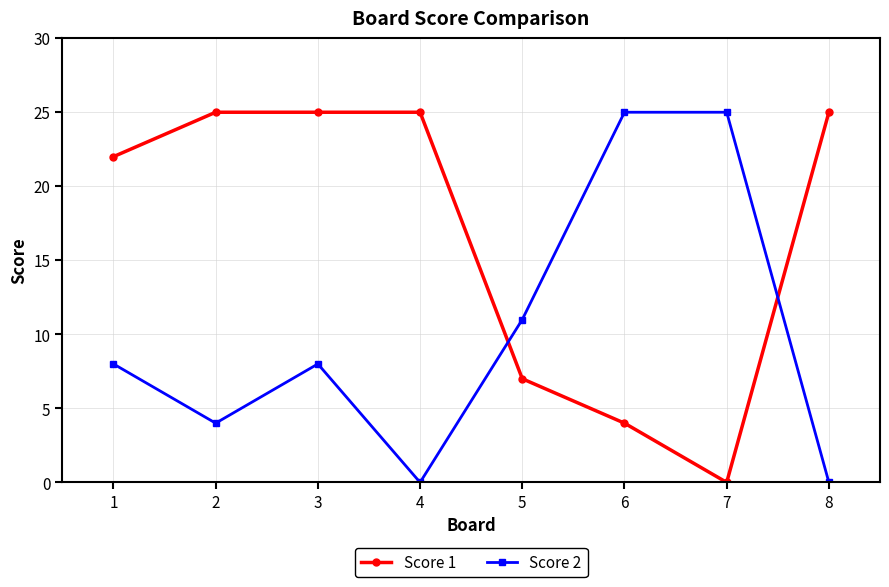

What is the total value across all series at 7?

25